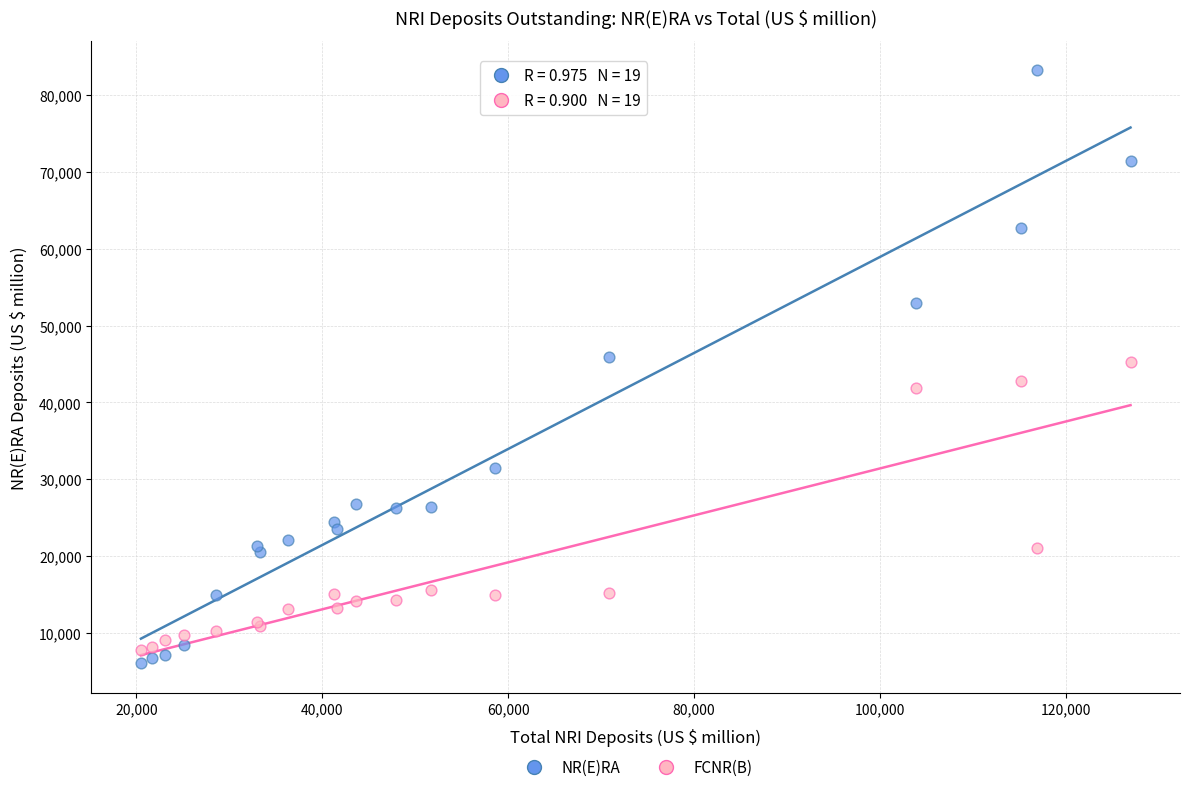

What are all the series names shown in the legend?

NR(E)RA, FCNR(B)